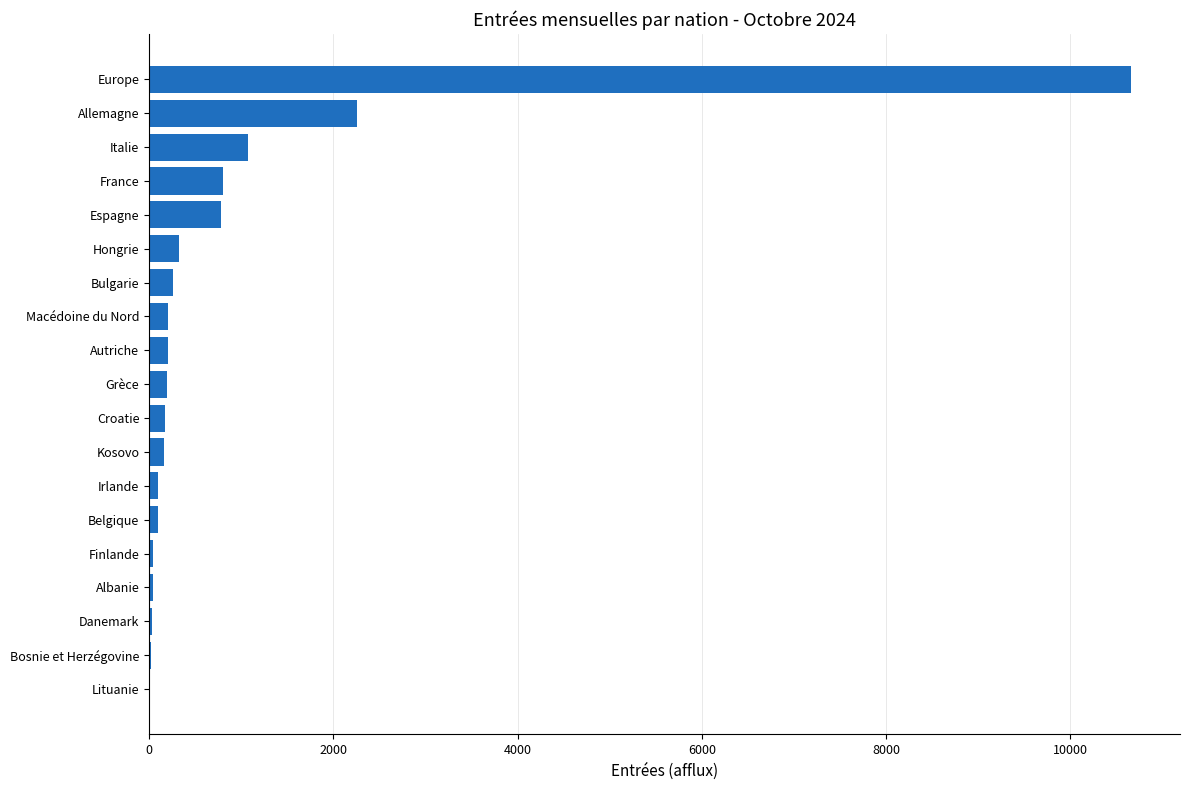

Where is the data nearest to the value 5336?

Allemagne